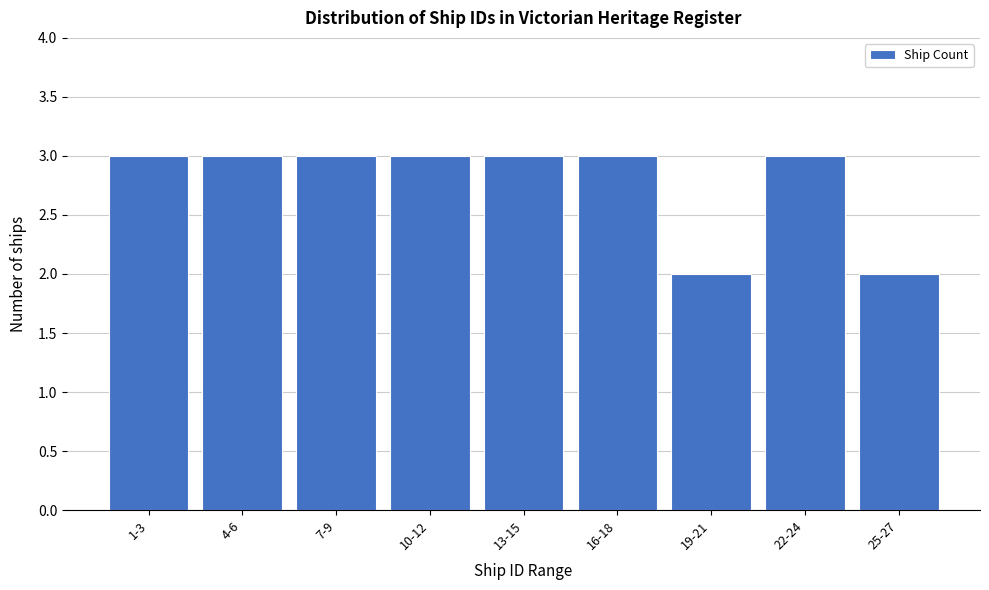

Reading left to right, what are all the values shown in this chart?

3	3	3	3	3	3	2	3	2